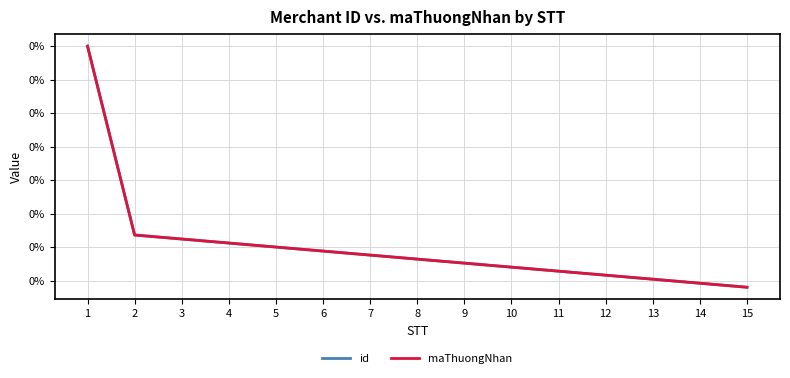

Does the chart have visible grid lines?

Yes